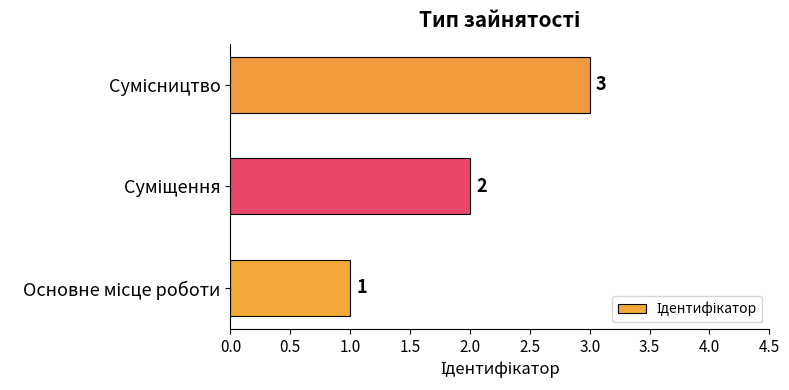

How many values are between 1 and 3?

3